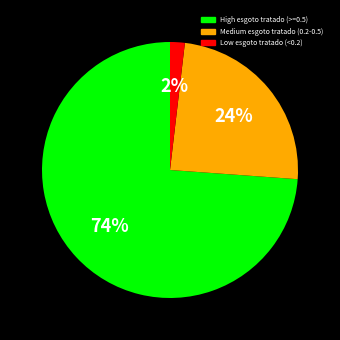

Is there any slice that represents more than half of the pie?

Yes